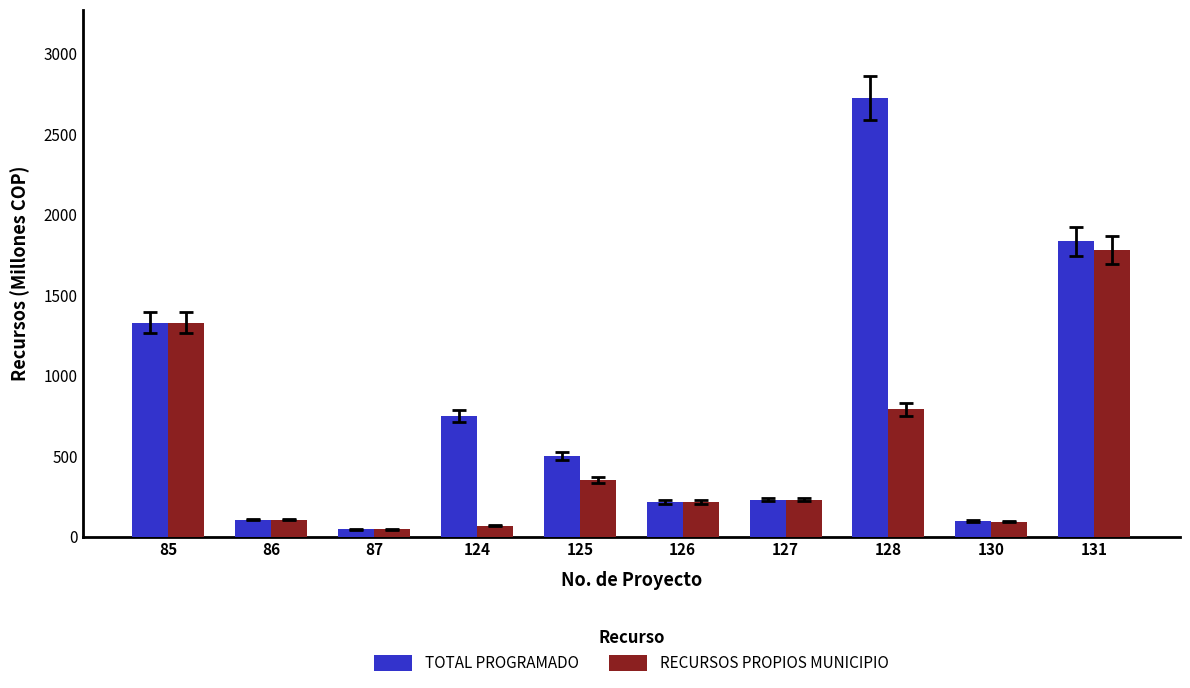

How many data points in RECURSOS PROPIOS MUNICIPIO are less than 229?

5